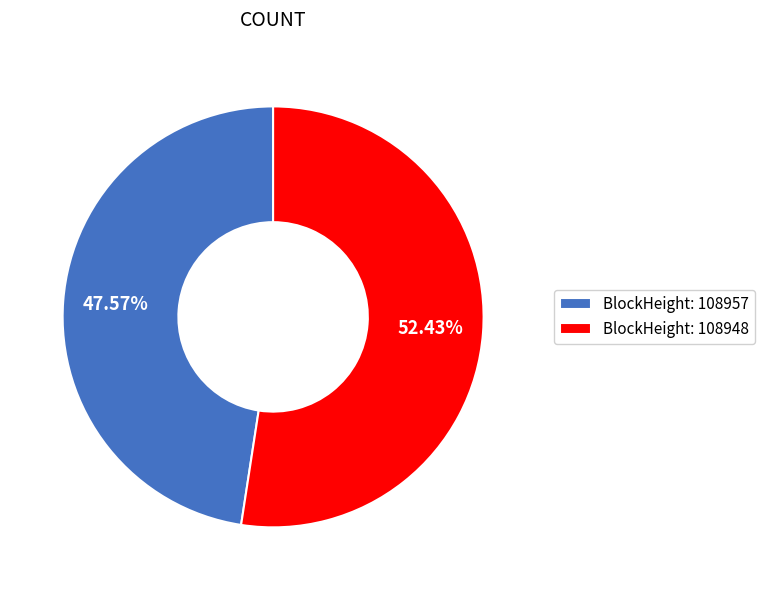

Combined, do BlockHeight: 108957 and BlockHeight: 108948 account for over 50%?

Yes